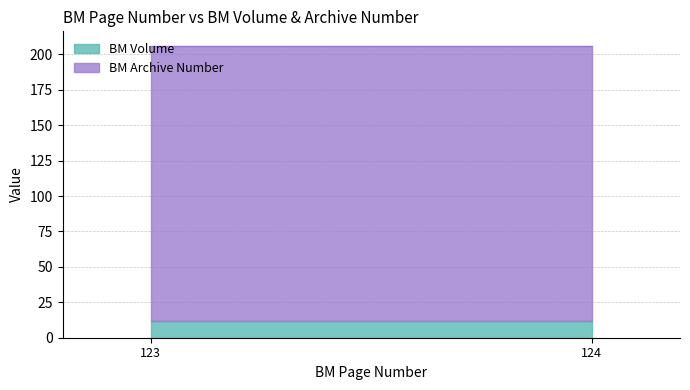

True or false: BM Archive Number has a value of 194 at 124.

True